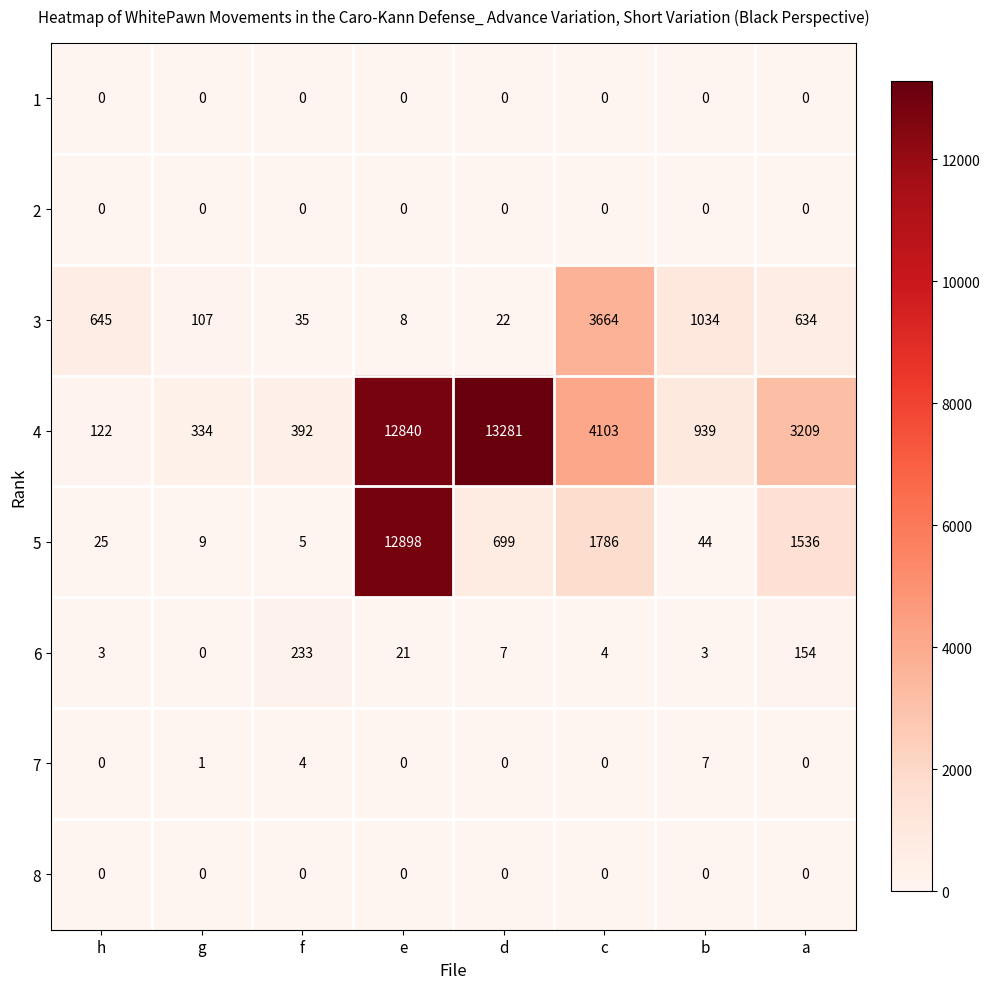

What is the minimum value for 3?

8